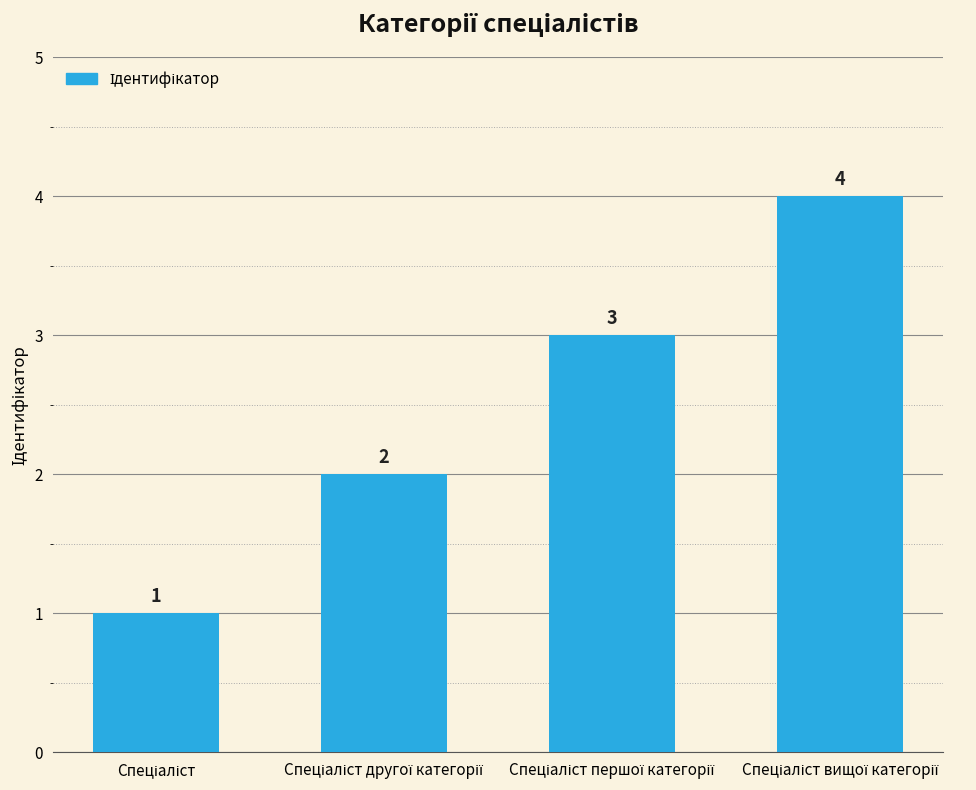

Reading left to right, what are all the values shown in this chart?

1	2	3	4